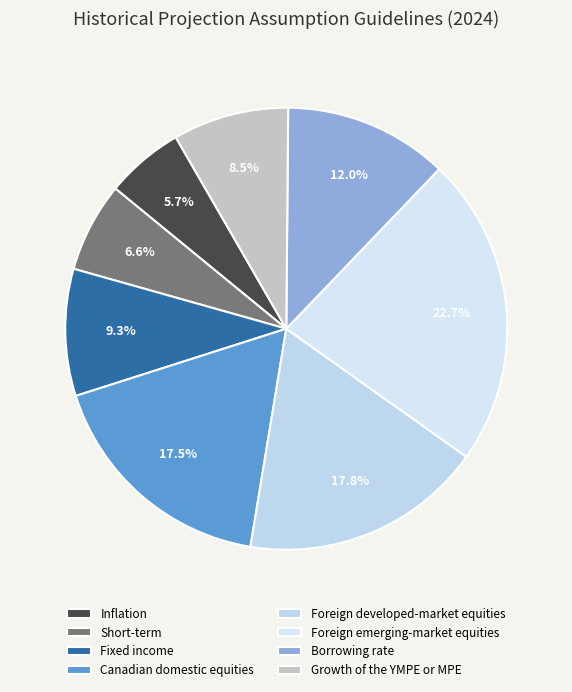

True or false: Foreign emerging-market equities accounts for 23% of the total.

True